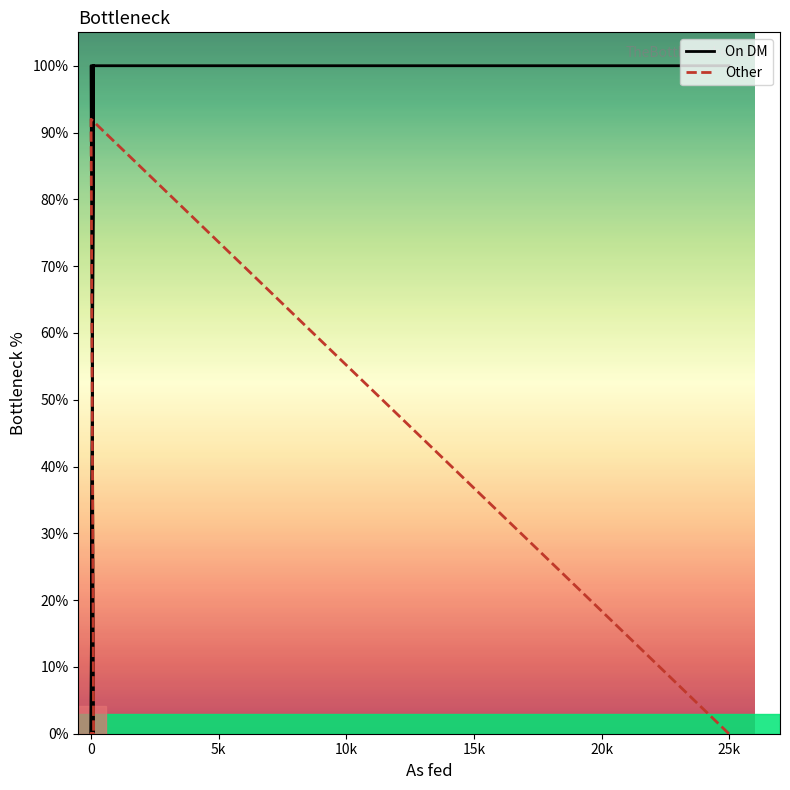

The value of On DM at 0 is 0. True or false?

True